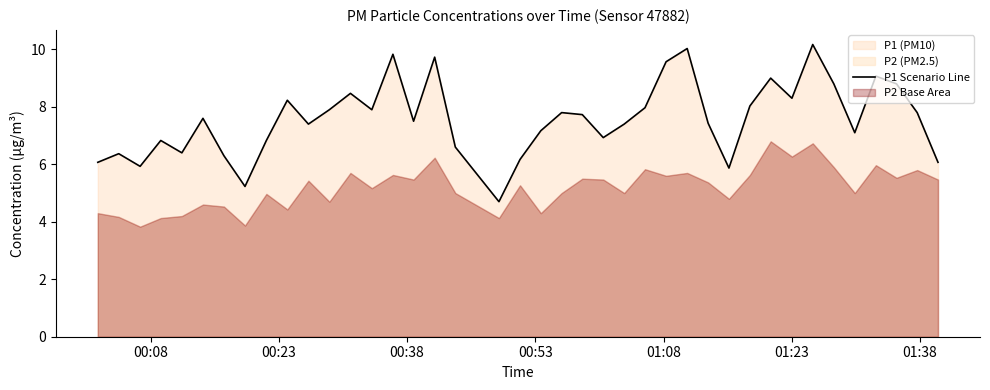

What is the maximum value for P1 Scenario Line?

10.2